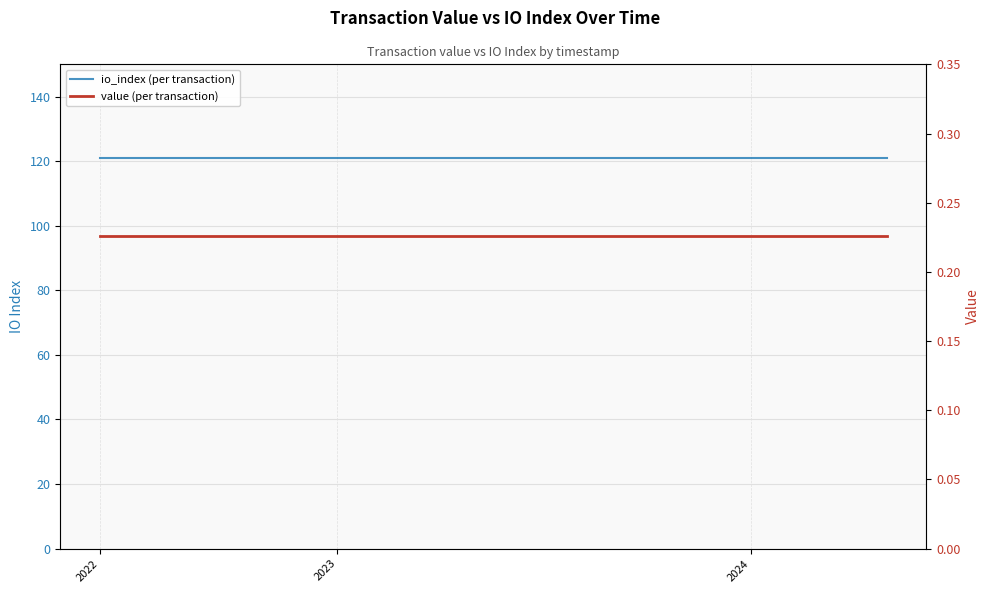

At 2024, list the series in order from smallest to largest.

value (per transaction), io_index (per transaction)